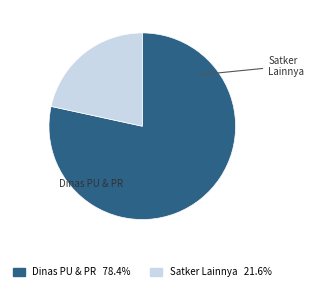

Is there a majority slice in this chart?

Yes